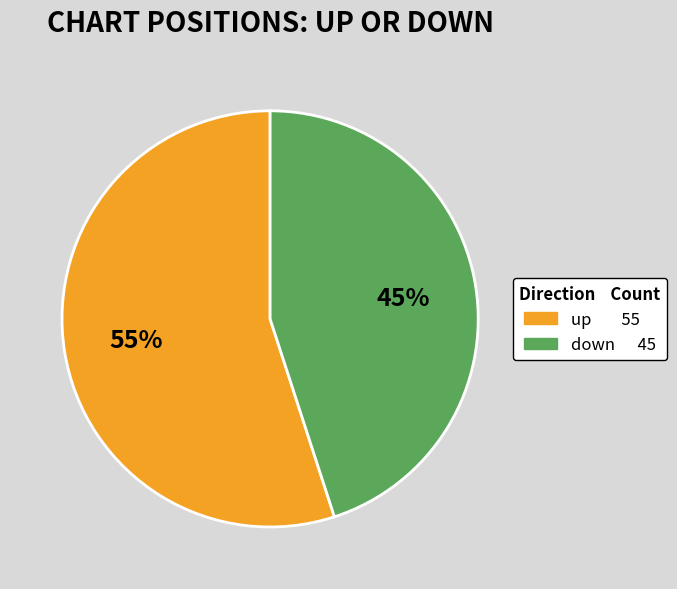

Which category has the biggest portion of the pie?

up